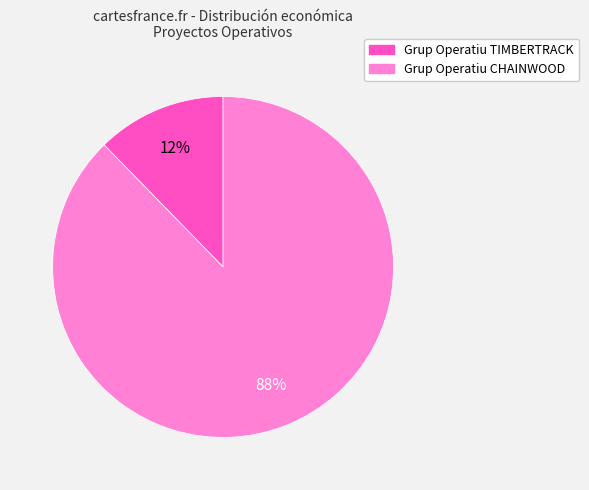

Do Grup Operatiu CHAINWOOD and Grup Operatiu TIMBERTRACK together represent more than half of the pie?

Yes